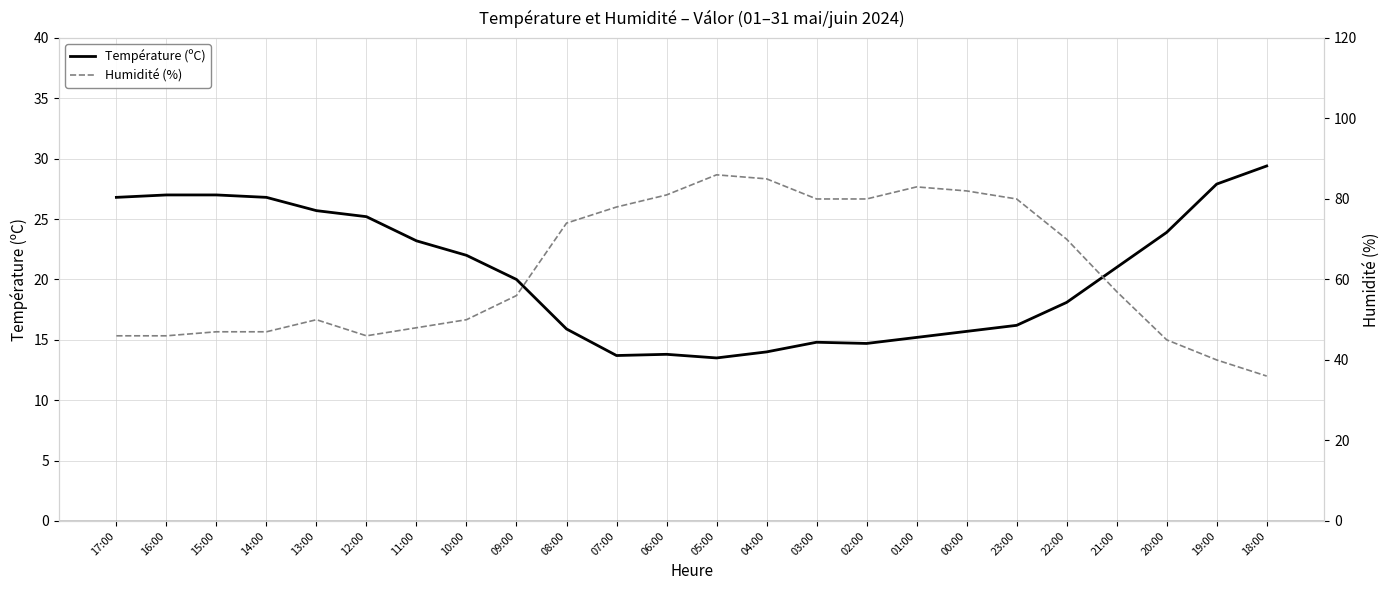

List the series in order of their overall mean, lowest first.

Température (ºC), Humidité (%)